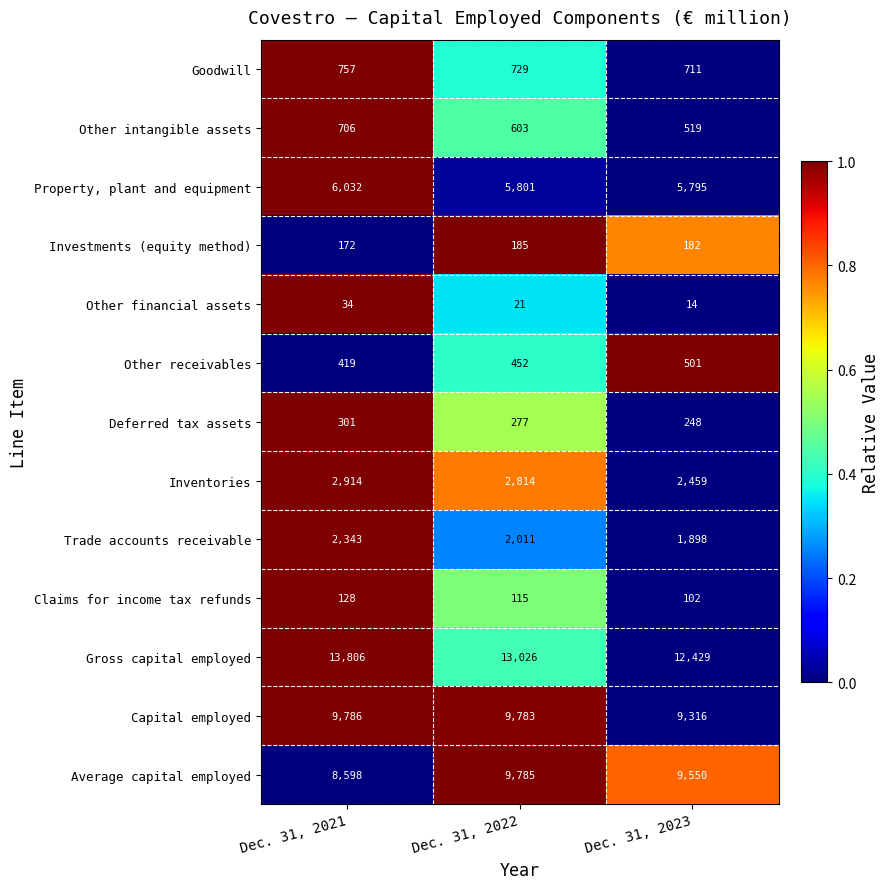

What is the maximum value shown in the chart?

13806